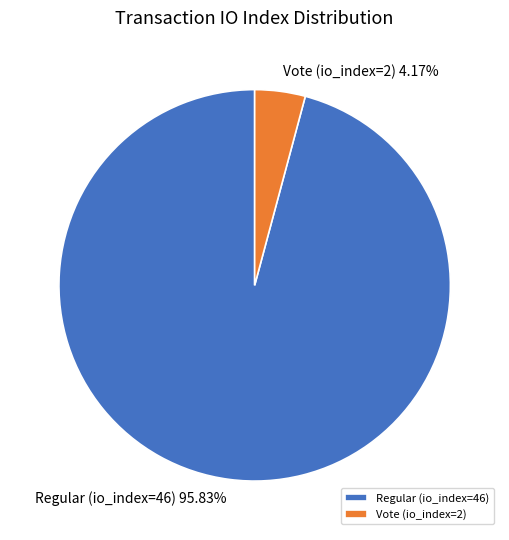

Which has a higher value, Vote (io_index=2) or Regular (io_index=46)?

Regular (io_index=46)